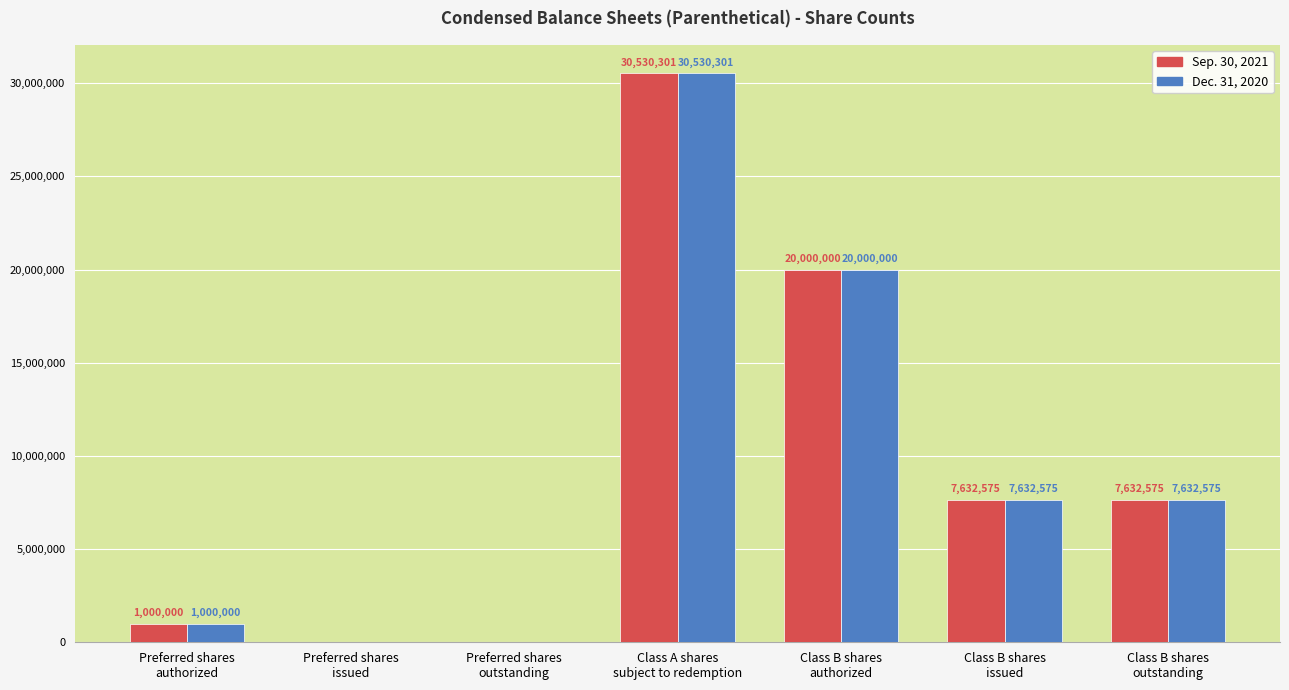

How many series are shown in this chart?

2